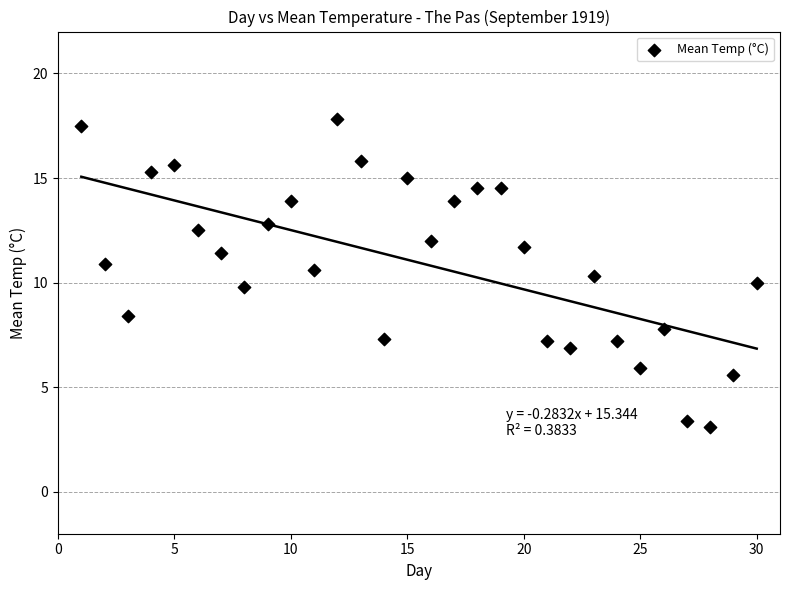

What is the range of X values (max minus min)?

29.0